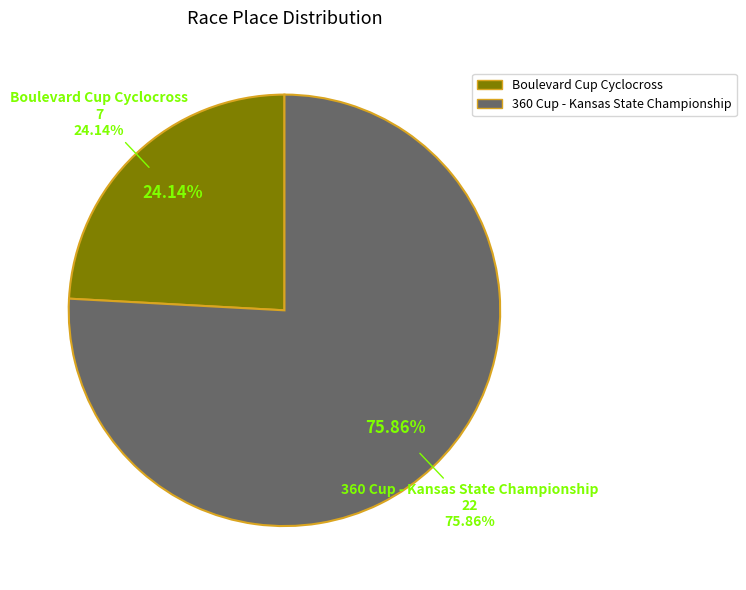

To the nearest percent, what is the combined percentage of Boulevard Cup Cyclocross and 360 Cup - Kansas State Championship?

100%